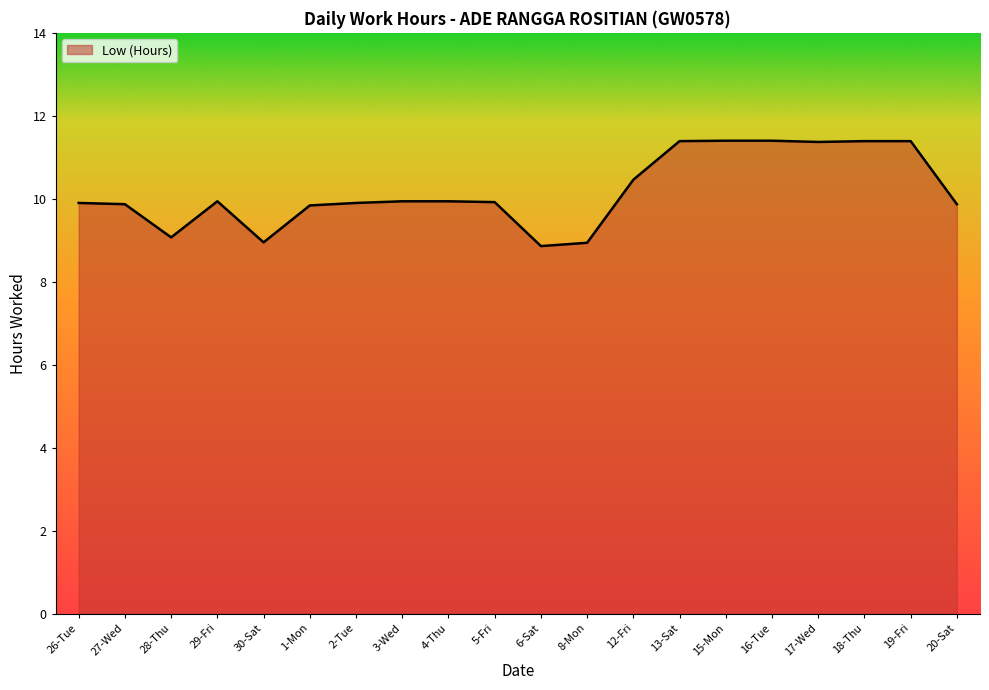

What is the ratio of the value at 30-Sat to the value at 20-Sat?

0.9